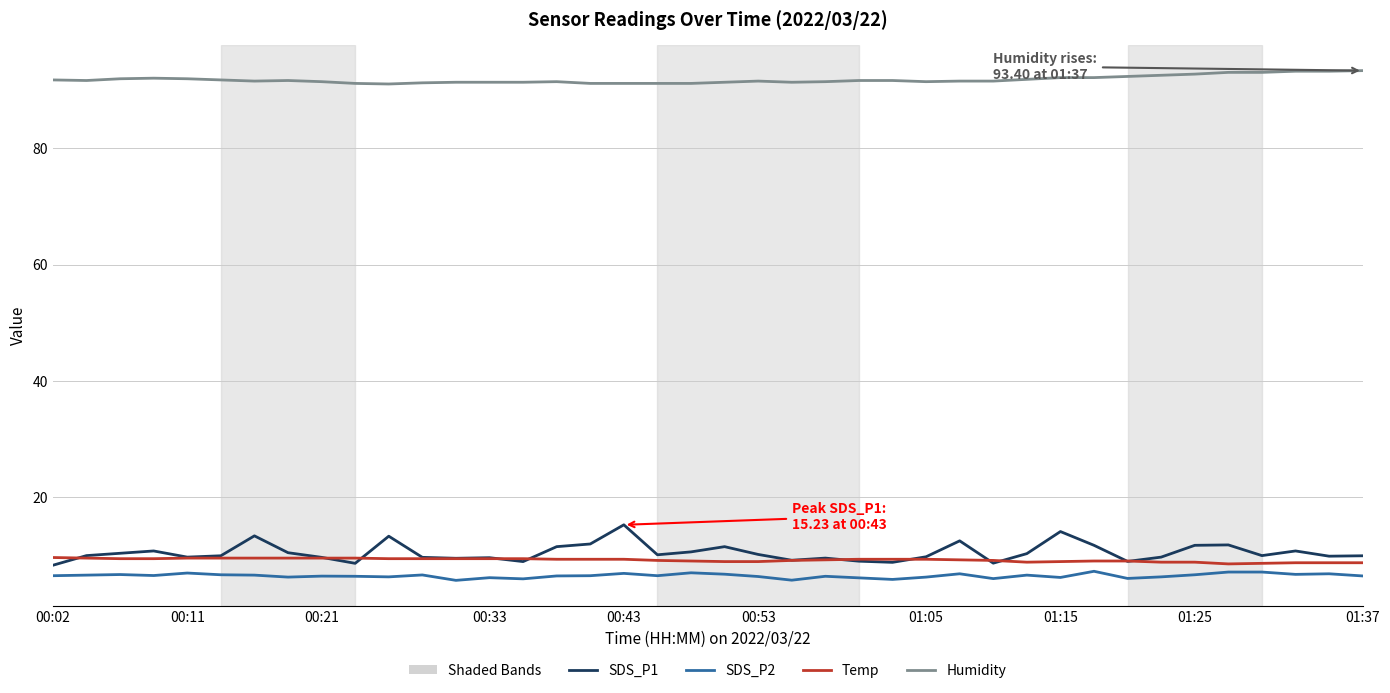

Which series has the widest spread of values?

SDS_P1